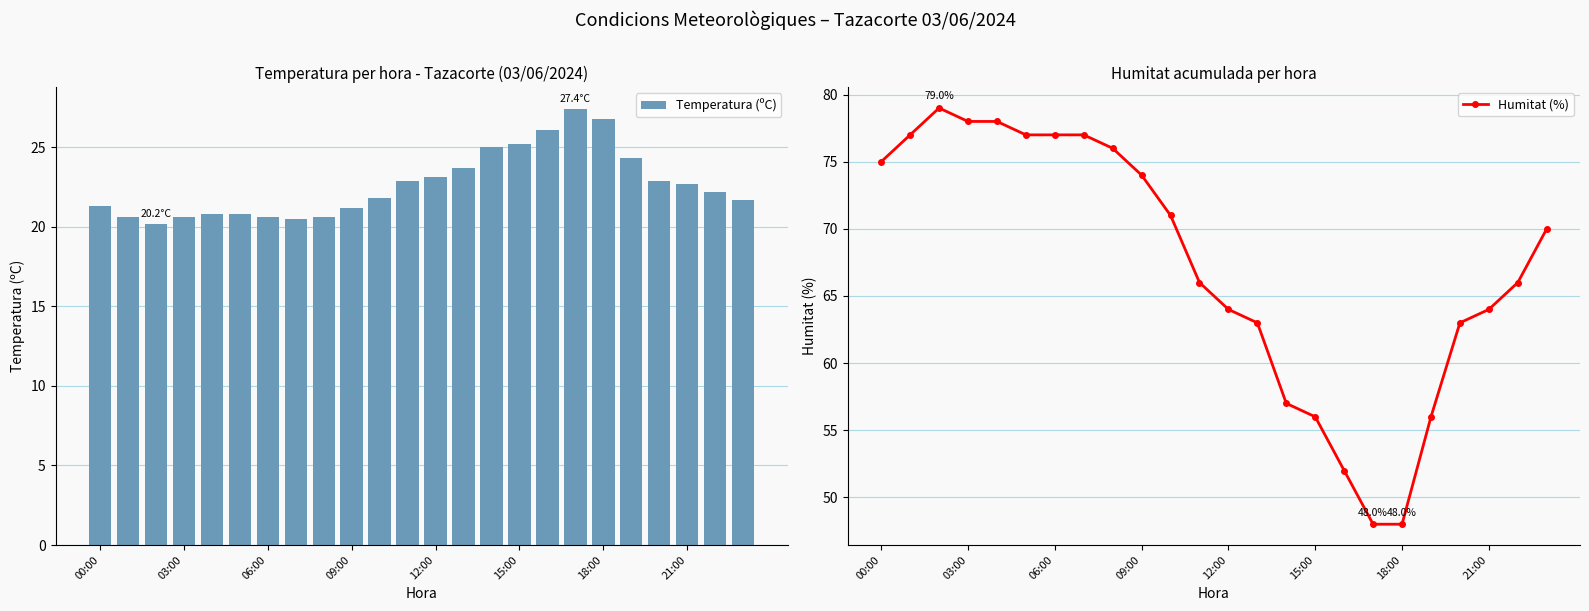

What is the sum of all Temperatura (ºC) values?

543.0